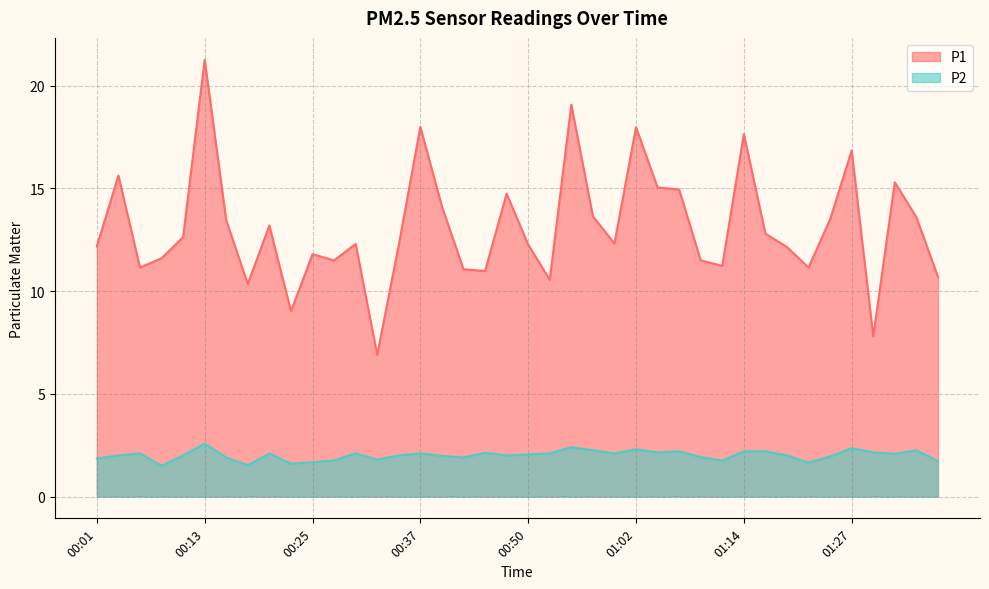

Reading left to right, list all the values displayed in this chart.

P1: 00:01=12.2	00:03=15.6	00:06=11.2	00:08=11.6	00:10=12.6	00:13=21.3	00:15=13.4	00:18=10.3	00:20=13.2	00:23=9.0	00:25=11.8	00:28=11.5	00:30=12.3	00:33=6.9	00:35=12.2	00:37=18.0	00:40=14.1	00:42=11.1	00:45=11.0	00:47=14.8	00:50=12.3	00:52=10.6	00:55=19.1	00:57=13.7	01:00=12.3	01:02=18.0	01:05=15.1	01:07=14.9	01:09=11.5	01:12=11.2	01:14=17.6	01:17=12.8	01:19=12.2	01:22=11.2	01:24=13.5	01:27=16.9	01:29=7.8	01:32=15.3	01:34=13.6	01:37=10.7
P2: 00:01=1.9	00:03=2.0	00:06=2.1	00:08=1.5	00:10=2.0	00:13=2.6	00:15=1.9	00:18=1.5	00:20=2.1	00:23=1.6	00:25=1.7	00:28=1.8	00:30=2.1	00:33=1.8	00:35=2.0	00:37=2.1	00:40=2.0	00:42=1.9	00:45=2.1	00:47=2.0	00:50=2.0	00:52=2.1	00:55=2.4	00:57=2.2	01:00=2.1	01:02=2.3	01:05=2.1	01:07=2.2	01:09=1.9	01:12=1.8	01:14=2.2	01:17=2.2	01:19=2.0	01:22=1.6	01:24=1.9	01:27=2.4	01:29=2.1	01:32=2.1	01:34=2.2	01:37=1.7